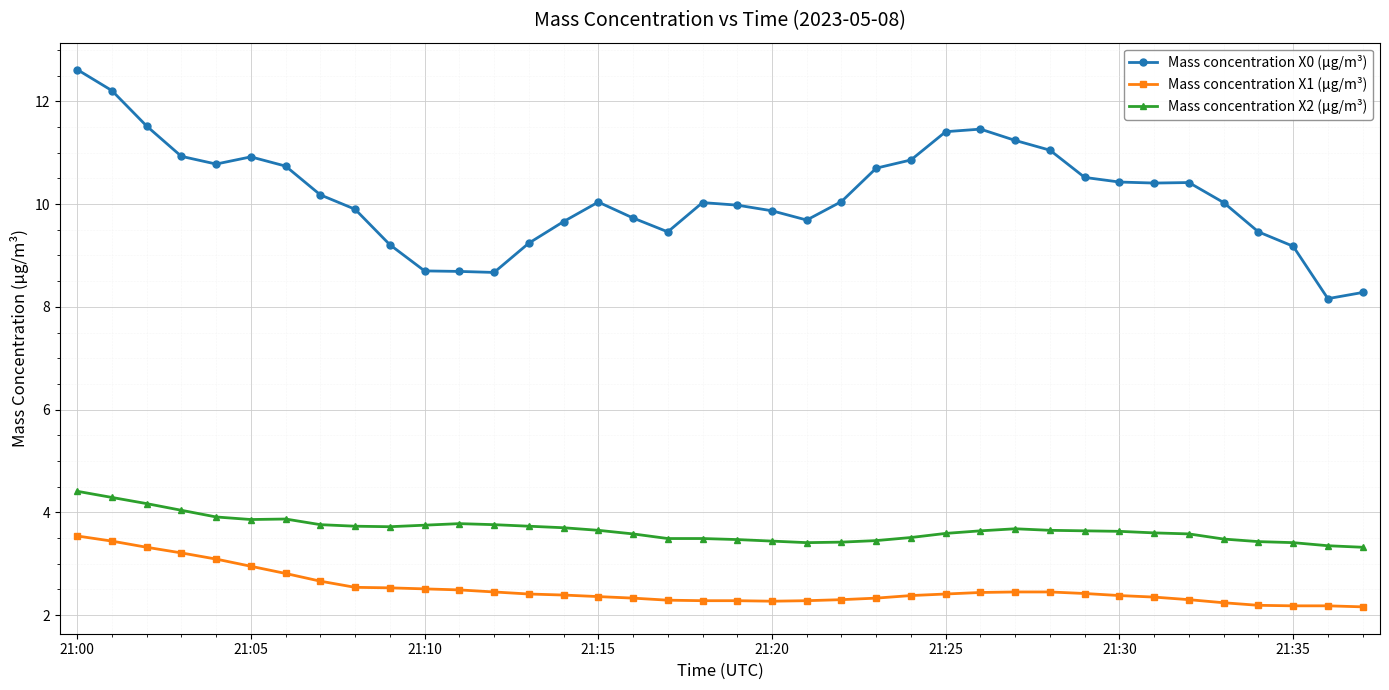

What is the highest value of the Mass concentration X1 (μg/m³) series?

3.5